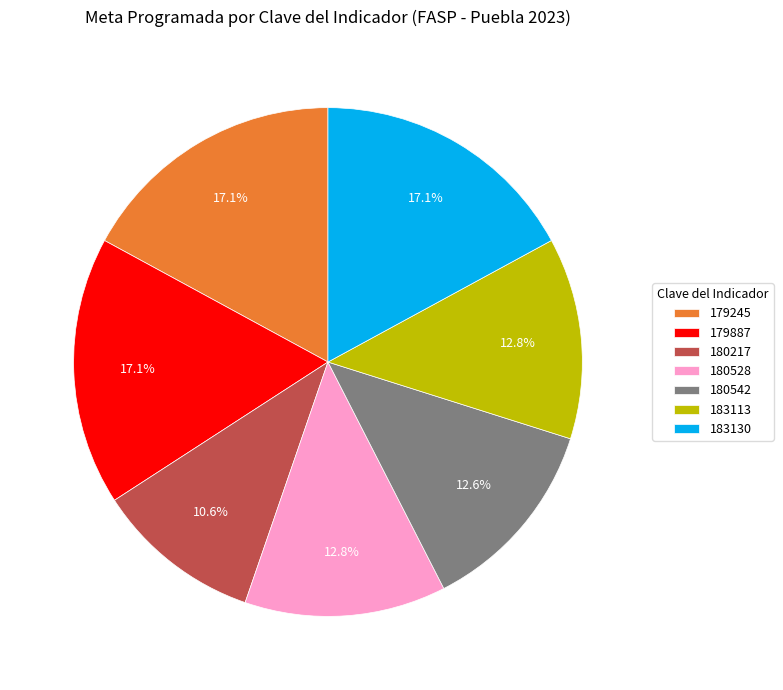

What is the smallest slice in the pie chart?

180217